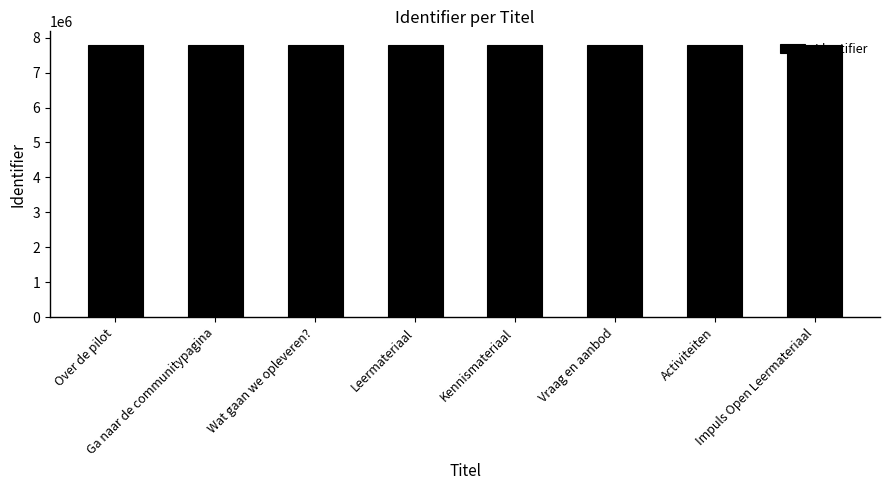

Is it true that the value at Activiteiten is 7791515?

True